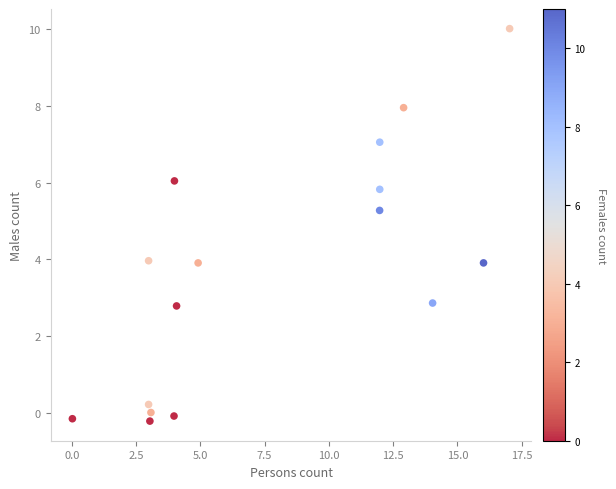

What is the range of Y values (max minus min)?

10.2